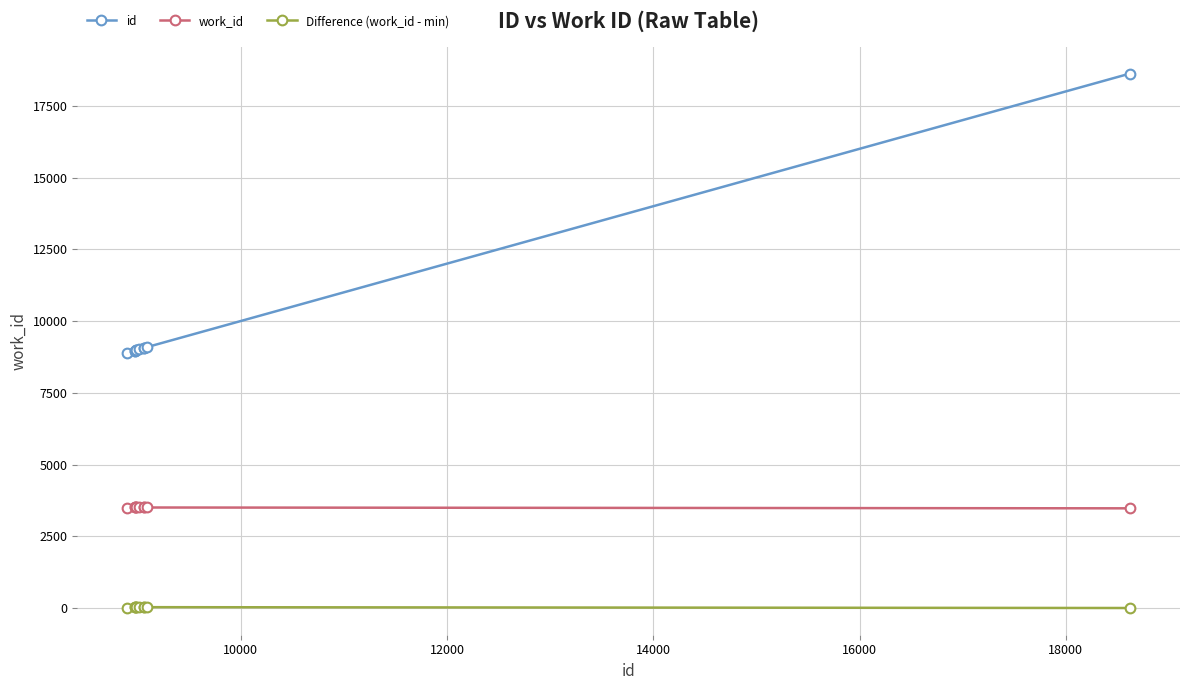

What is the sum of all Difference (work_id - min) values?

261